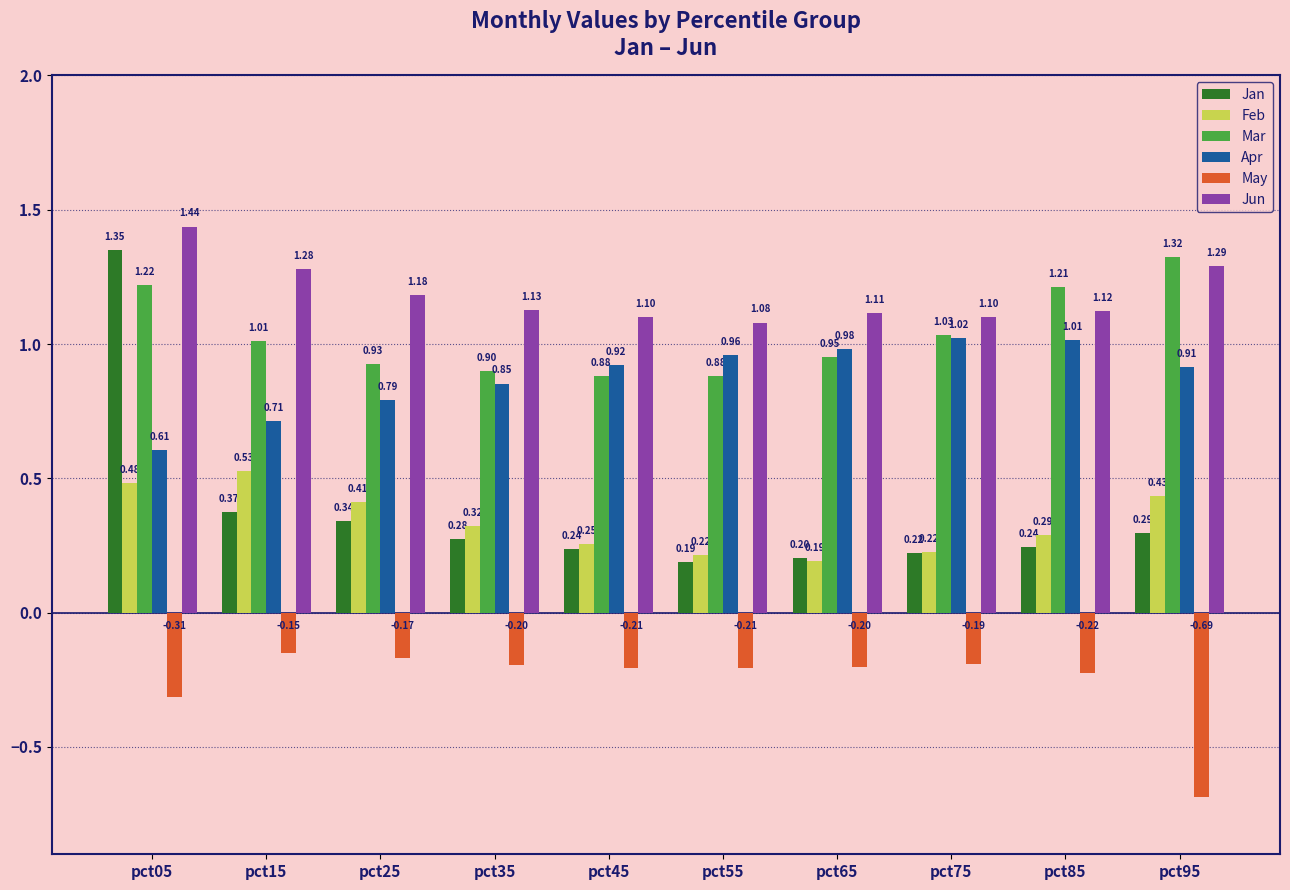

Is the value of Jun at pct15 greater than the value of Mar at pct55?

Yes